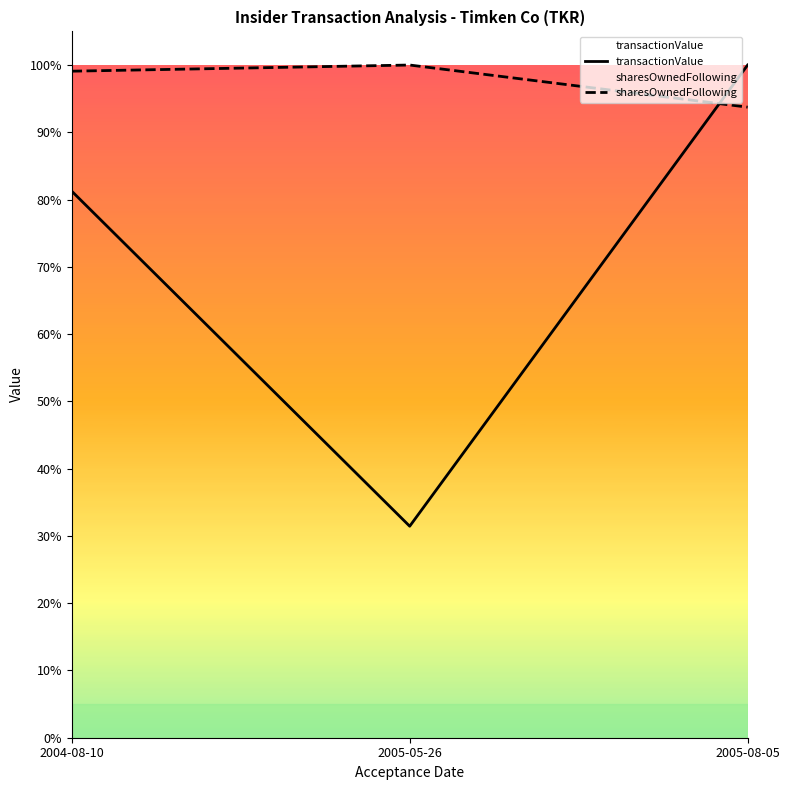

What is the difference between the sharesOwnedFollowing values at 2005-05-26 and 2005-08-05?

5930.0